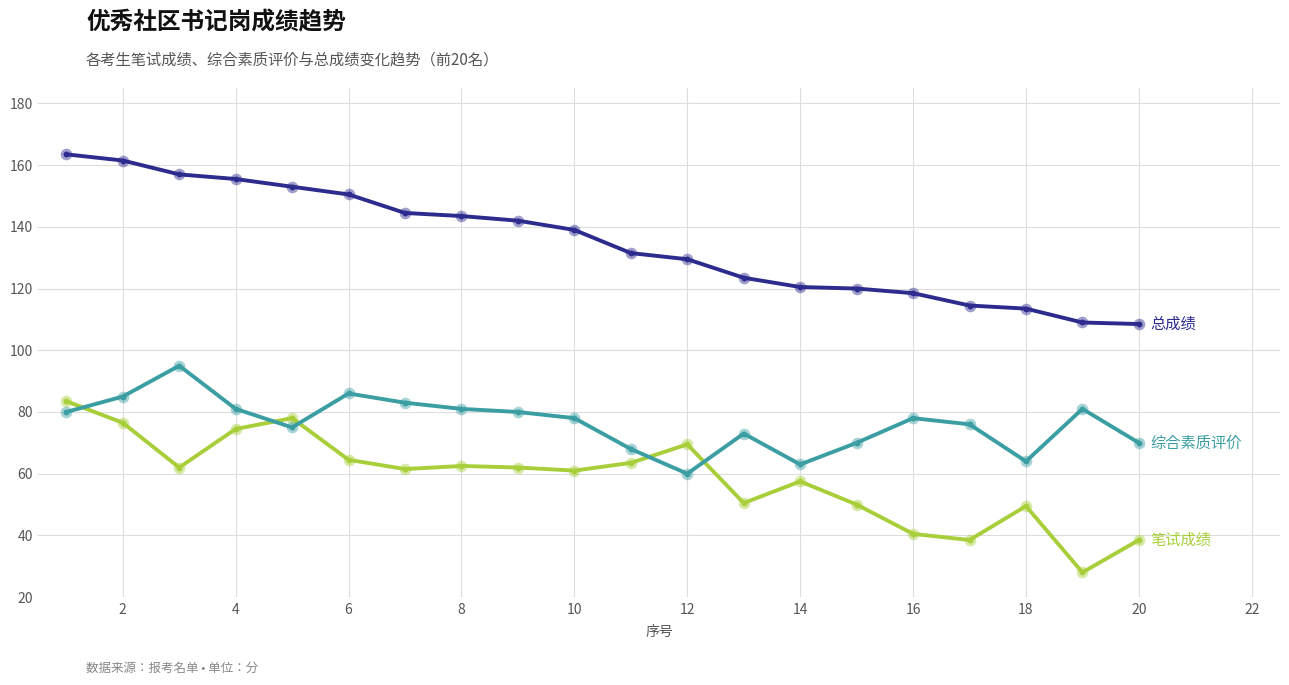

What is the maximum value shown in the chart?

163.5